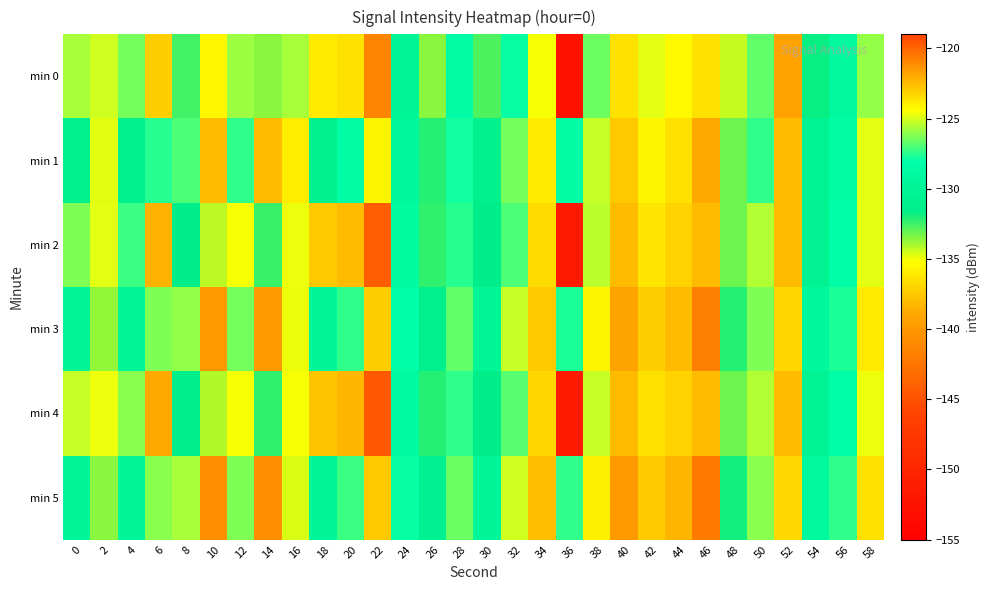

Reading left to right, what are all the values shown in this chart?

min 0: 0=-125.7	2=-125.1	4=-126.3	6=-123.1	8=-132.5	10=-135.5	12=-125.8	14=-133.5	16=-125.7	18=-123.8	20=-123.5	22=-120.9	24=-130.0	26=-133.5	28=-128.7	30=-132.7	32=-128.0	34=-124.5	36=-152.7	38=-126.5	40=-123.5	42=-124.8	44=-124.3	46=-123.6	48=-134.4	50=-126.7	52=-139.3	54=-131.7	56=-129.2	58=-125.9
min 1: 0=-131.2	2=-134.8	4=-131.1	6=-127.4	8=-127.0	10=-122.4	12=-127.4	14=-122.4	16=-136.0	18=-131.0	20=-128.5	22=-124.1	24=-129.3	26=-132.1	28=-127.8	30=-131.2	32=-126.4	34=-123.9	36=-128.7	38=-125.3	40=-122.8	42=-124.1	44=-123.6	46=-121.9	48=-133.2	50=-127.4	52=-138.1	54=-130.5	56=-128.7	58=-124.9
min 2: 0=-126.3	2=-124.8	4=-127.2	6=-122.1	8=-131.4	10=-134.2	12=-124.6	14=-132.4	16=-124.7	18=-122.9	20=-122.4	22=-119.8	24=-129.0	26=-132.3	28=-127.5	30=-131.5	32=-126.9	34=-123.4	36=-151.5	38=-125.4	40=-122.5	42=-123.7	44=-123.2	46=-122.5	48=-133.2	50=-125.6	52=-138.1	54=-130.6	56=-128.2	58=-124.8
min 3: 0=-130.1	2=-133.7	4=-130.0	6=-126.3	8=-125.9	10=-121.4	12=-126.4	14=-121.4	16=-134.9	18=-129.9	20=-127.4	22=-123.0	24=-128.2	26=-131.0	28=-126.7	30=-130.1	32=-125.3	34=-122.8	36=-127.6	38=-124.2	40=-121.7	42=-123.0	44=-122.5	46=-120.8	48=-132.1	50=-126.3	52=-137.0	54=-129.4	56=-127.6	58=-123.8
min 4: 0=-125.2	2=-124.7	4=-126.1	6=-121.9	8=-131.3	10=-134.1	12=-124.5	14=-132.3	16=-124.5	18=-122.7	20=-122.3	22=-119.7	24=-128.9	26=-132.2	28=-127.4	30=-131.4	32=-126.8	34=-123.3	36=-151.4	38=-125.3	40=-122.4	42=-123.6	44=-123.1	46=-122.4	48=-133.1	50=-125.5	52=-138.0	54=-130.5	56=-128.1	58=-124.7
min 5: 0=-129.9	2=-133.5	4=-129.8	6=-126.1	8=-125.7	10=-121.2	12=-126.2	14=-121.2	16=-134.7	18=-129.7	20=-127.2	22=-122.8	24=-128.0	26=-130.8	28=-126.5	30=-129.9	32=-125.1	34=-122.6	36=-127.4	38=-124.0	40=-121.5	42=-122.8	44=-122.3	46=-120.6	48=-131.9	50=-126.1	52=-136.8	54=-129.2	56=-127.4	58=-123.6